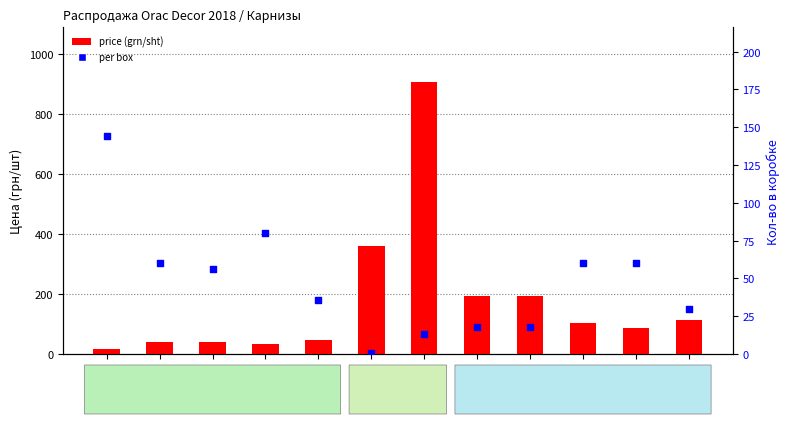

Which series has the widest spread of Y values?

price (grn/sht)